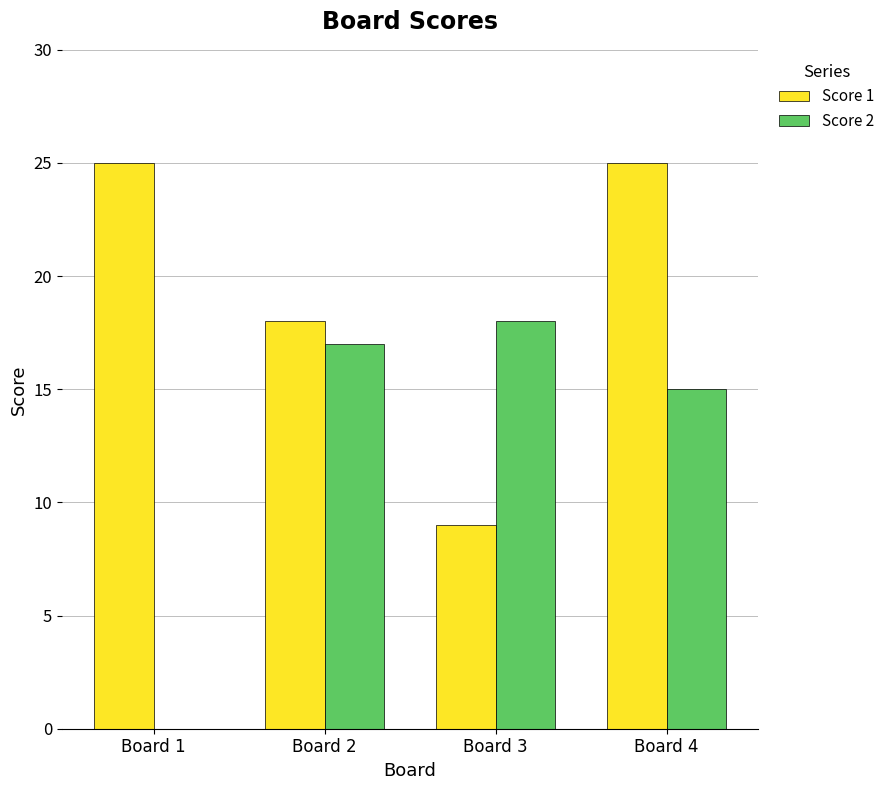

True or false: Score 1 has a value of 6 at Board 3.

False